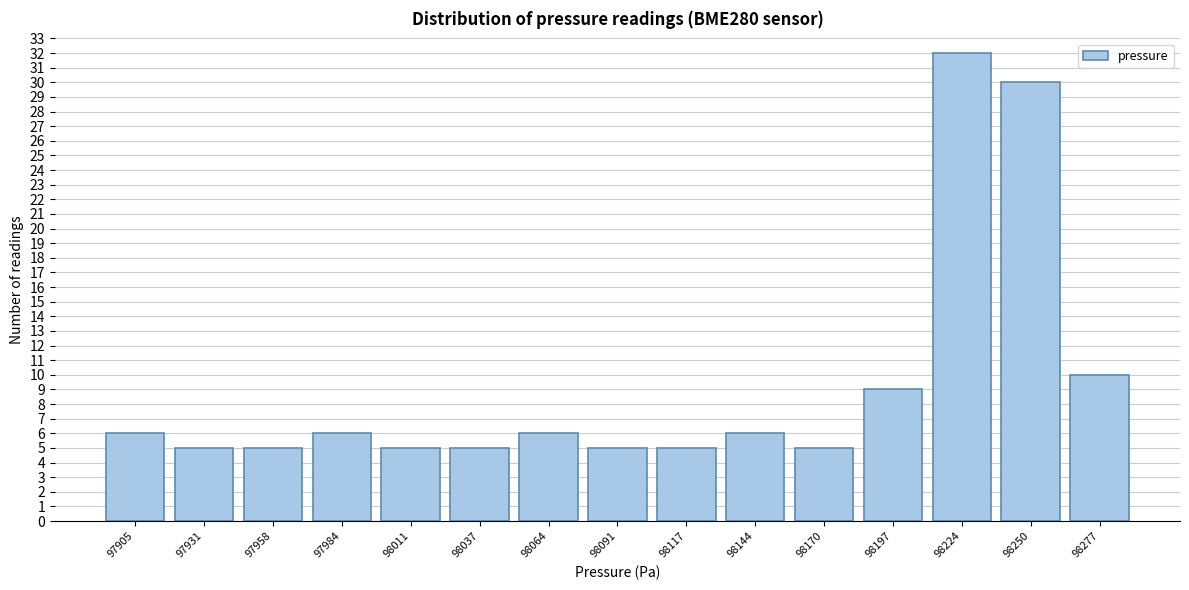

Reading left to right, list all the values displayed in this chart.

97905=6	97931=5	97958=5	97984=6	98011=5	98037=5	98064=6	98091=5	98117=5	98144=6	98170=5	98197=9	98224=32	98250=30	98277=10